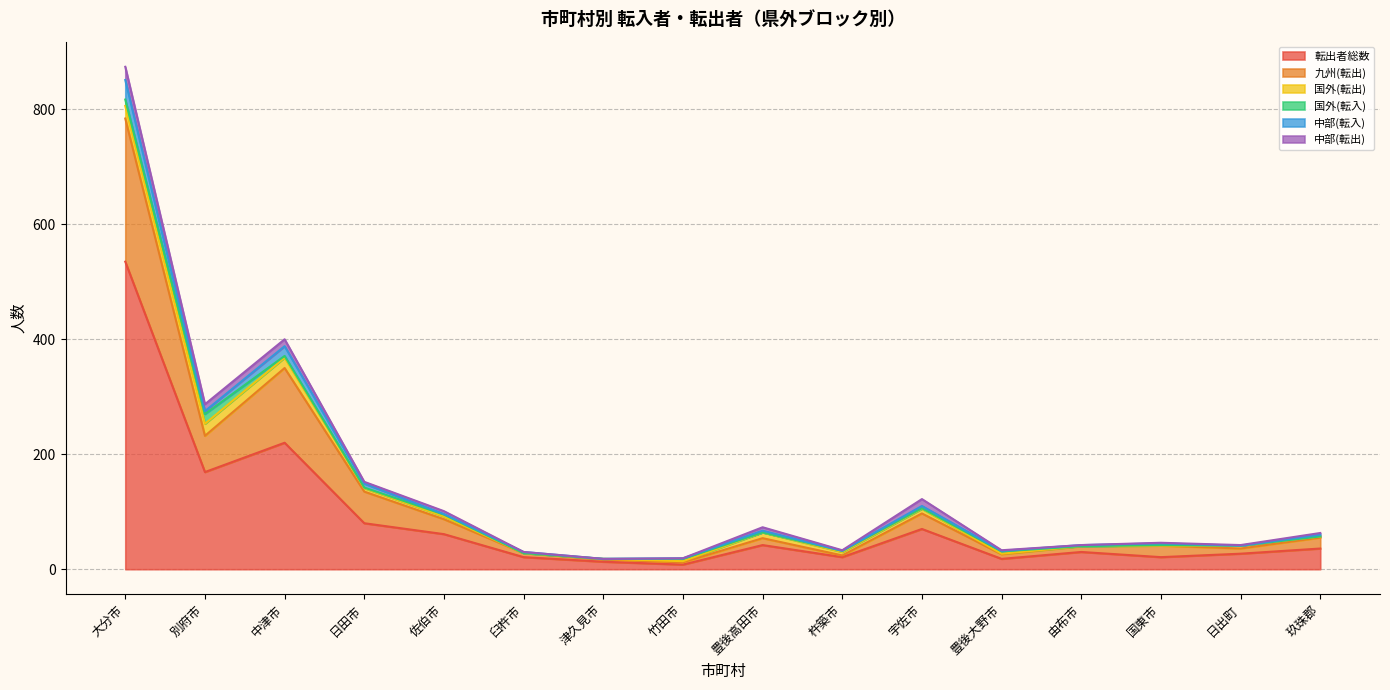

What are all the series names shown in the legend?

転出者総数, 九州(転出), 国外(転出), 国外(転入), 中部(転入), 中部(転出)